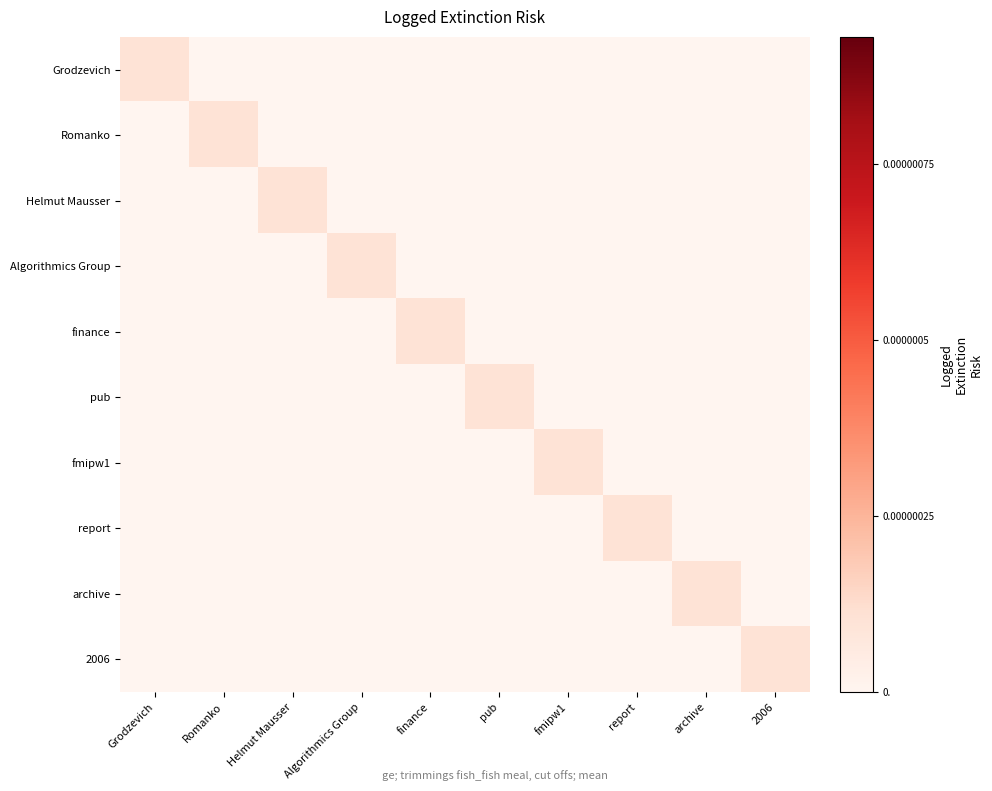

Reading left to right, list all the values displayed in this chart.

Grodzevich: Grodzevich=0.0	Romanko=0.0	Helmut Mausser=0.0	Algorithmics Group=0.0	finance=0.0	pub=0.0	fmipw1=0.0	report=0.0	archive=0.0	2006=0.0
Romanko: Grodzevich=0.0	Romanko=0.0	Helmut Mausser=0.0	Algorithmics Group=0.0	finance=0.0	pub=0.0	fmipw1=0.0	report=0.0	archive=0.0	2006=0.0
Helmut Mausser: Grodzevich=0.0	Romanko=0.0	Helmut Mausser=0.0	Algorithmics Group=0.0	finance=0.0	pub=0.0	fmipw1=0.0	report=0.0	archive=0.0	2006=0.0
Algorithmics Group: Grodzevich=0.0	Romanko=0.0	Helmut Mausser=0.0	Algorithmics Group=0.0	finance=0.0	pub=0.0	fmipw1=0.0	report=0.0	archive=0.0	2006=0.0
finance: Grodzevich=0.0	Romanko=0.0	Helmut Mausser=0.0	Algorithmics Group=0.0	finance=0.0	pub=0.0	fmipw1=0.0	report=0.0	archive=0.0	2006=0.0
pub: Grodzevich=0.0	Romanko=0.0	Helmut Mausser=0.0	Algorithmics Group=0.0	finance=0.0	pub=0.0	fmipw1=0.0	report=0.0	archive=0.0	2006=0.0
fmipw1: Grodzevich=0.0	Romanko=0.0	Helmut Mausser=0.0	Algorithmics Group=0.0	finance=0.0	pub=0.0	fmipw1=0.0	report=0.0	archive=0.0	2006=0.0
report: Grodzevich=0.0	Romanko=0.0	Helmut Mausser=0.0	Algorithmics Group=0.0	finance=0.0	pub=0.0	fmipw1=0.0	report=0.0	archive=0.0	2006=0.0
archive: Grodzevich=0.0	Romanko=0.0	Helmut Mausser=0.0	Algorithmics Group=0.0	finance=0.0	pub=0.0	fmipw1=0.0	report=0.0	archive=0.0	2006=0.0
2006: Grodzevich=0.0	Romanko=0.0	Helmut Mausser=0.0	Algorithmics Group=0.0	finance=0.0	pub=0.0	fmipw1=0.0	report=0.0	archive=0.0	2006=0.0